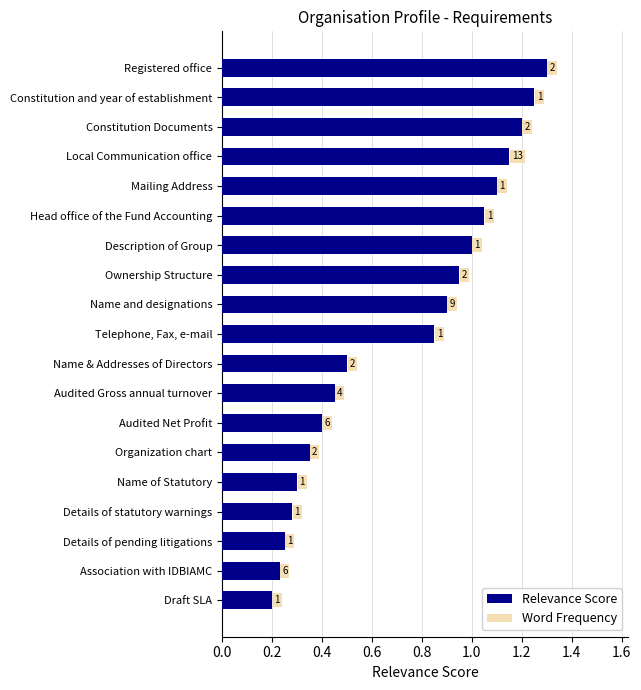

How many bars are there in total?

19